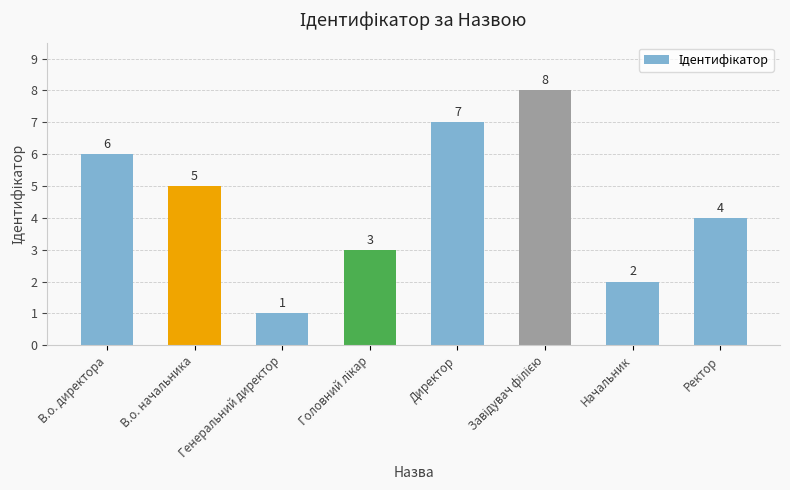

What is the difference between the second highest and second lowest values?

5